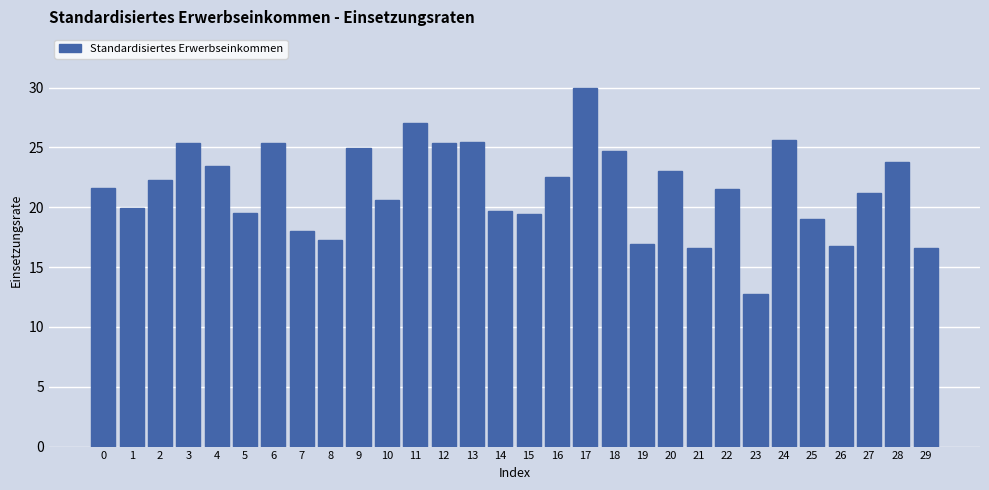

Approximately how many times larger is the value at 15 compared to 8?

1.1